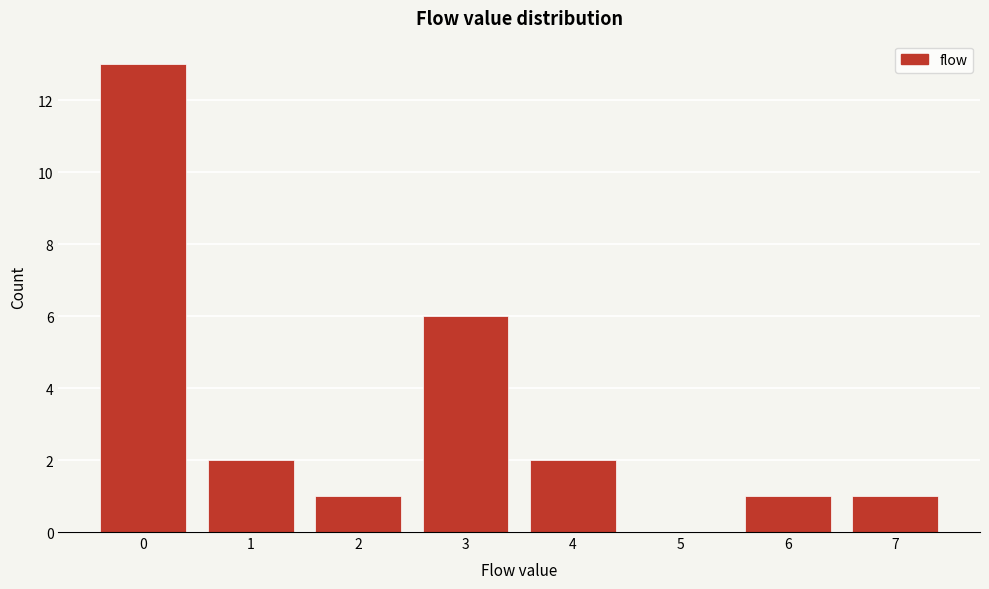

Reading left to right, what are all the values shown in this chart?

0=13	1=2	2=1	3=6	4=2	5=0	6=1	7=1